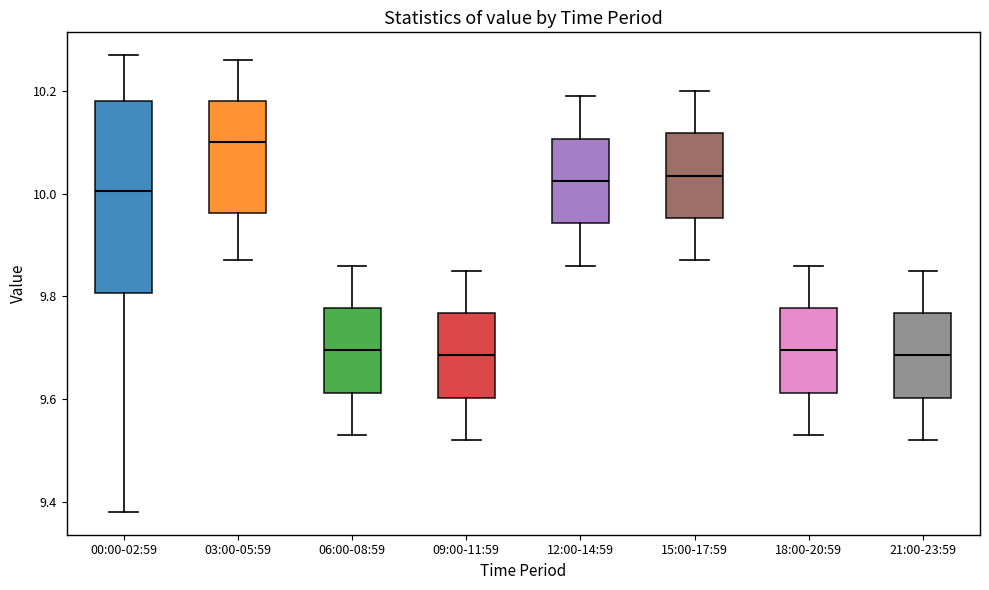

Reading left to right, transcribe this box plot: for each box, give where its median line is, the range the box spans, and where its two whiskers end, as read against the y-axis. The values are not printed on the chart, so give them approximately, as read against the axis.

00:00-02:59: median 10.00, box 9.80 to 10.18, whiskers 9.38 to 10.28
03:00-05:59: median 10.10, box 9.96 to 10.18, whiskers 9.88 to 10.26
06:00-08:59: median 9.70, box 9.62 to 9.78, whiskers 9.54 to 9.86
09:00-11:59: median 9.68, box 9.60 to 9.76, whiskers 9.52 to 9.86
12:00-14:59: median 10.02, box 9.94 to 10.10, whiskers 9.86 to 10.20
15:00-17:59: median 10.04, box 9.96 to 10.12, whiskers 9.88 to 10.20
18:00-20:59: median 9.70, box 9.62 to 9.78, whiskers 9.54 to 9.86
21:00-23:59: median 9.68, box 9.60 to 9.76, whiskers 9.52 to 9.86